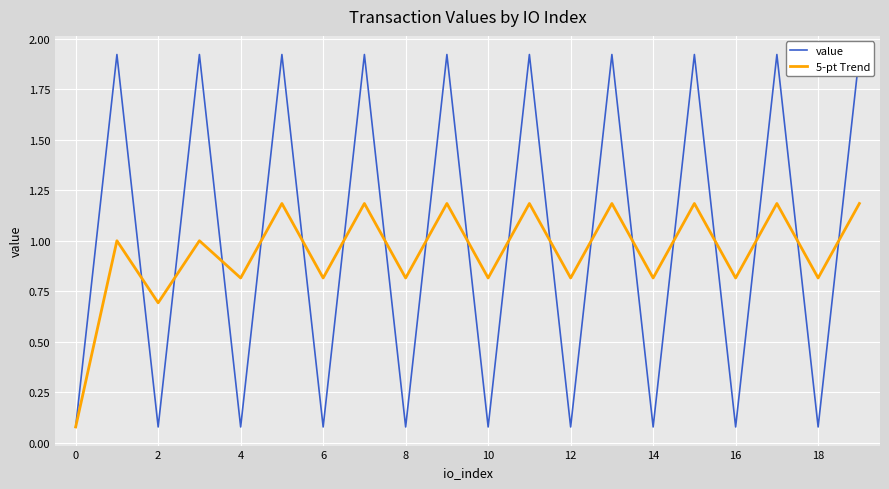

In 5-pt Trend, how many points are lower than both neighbors (excluding endpoints)?

9